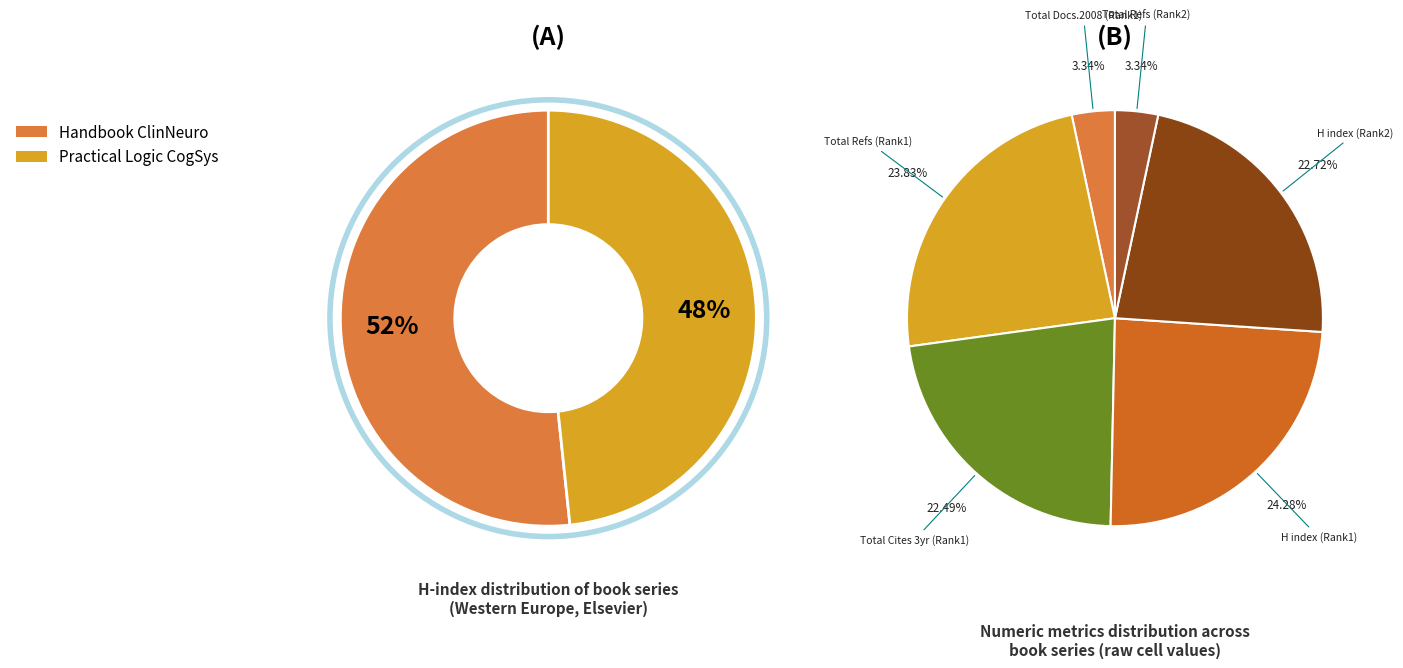

To the nearest percent, what portion does Practical Logic of Cognitive Systems represent?

48%